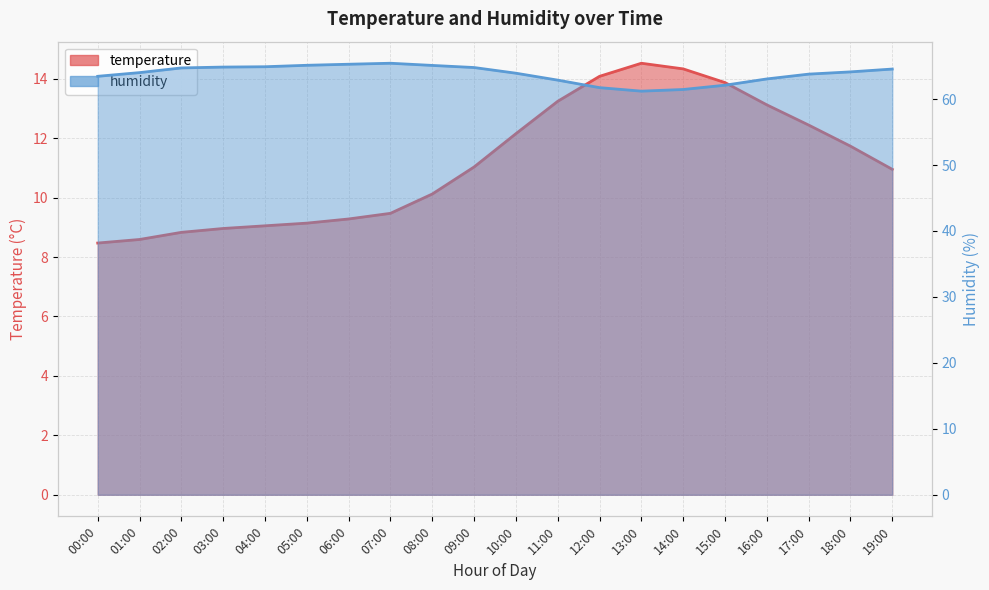

True or false: temperature and humidity cross at least once.

False